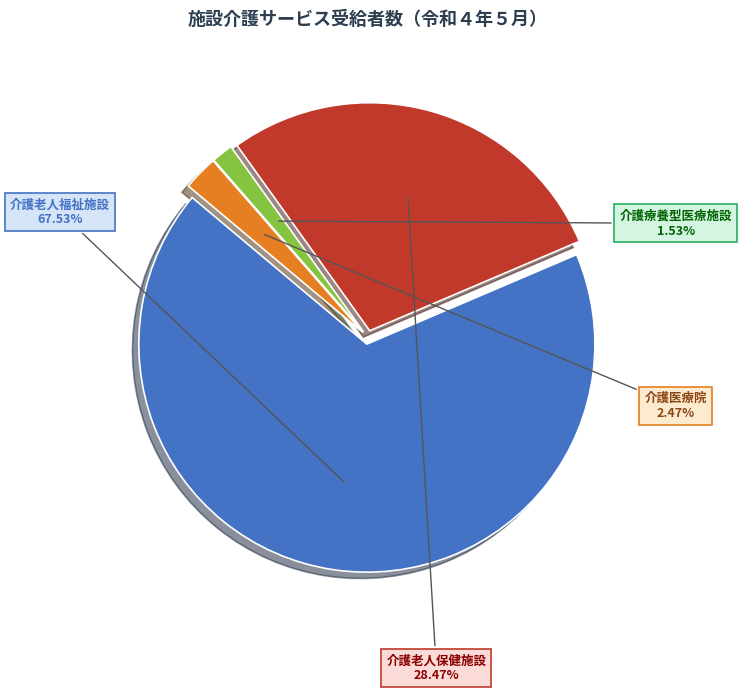

To the nearest percent, what is the difference between the largest and smallest slice percentages?

66%